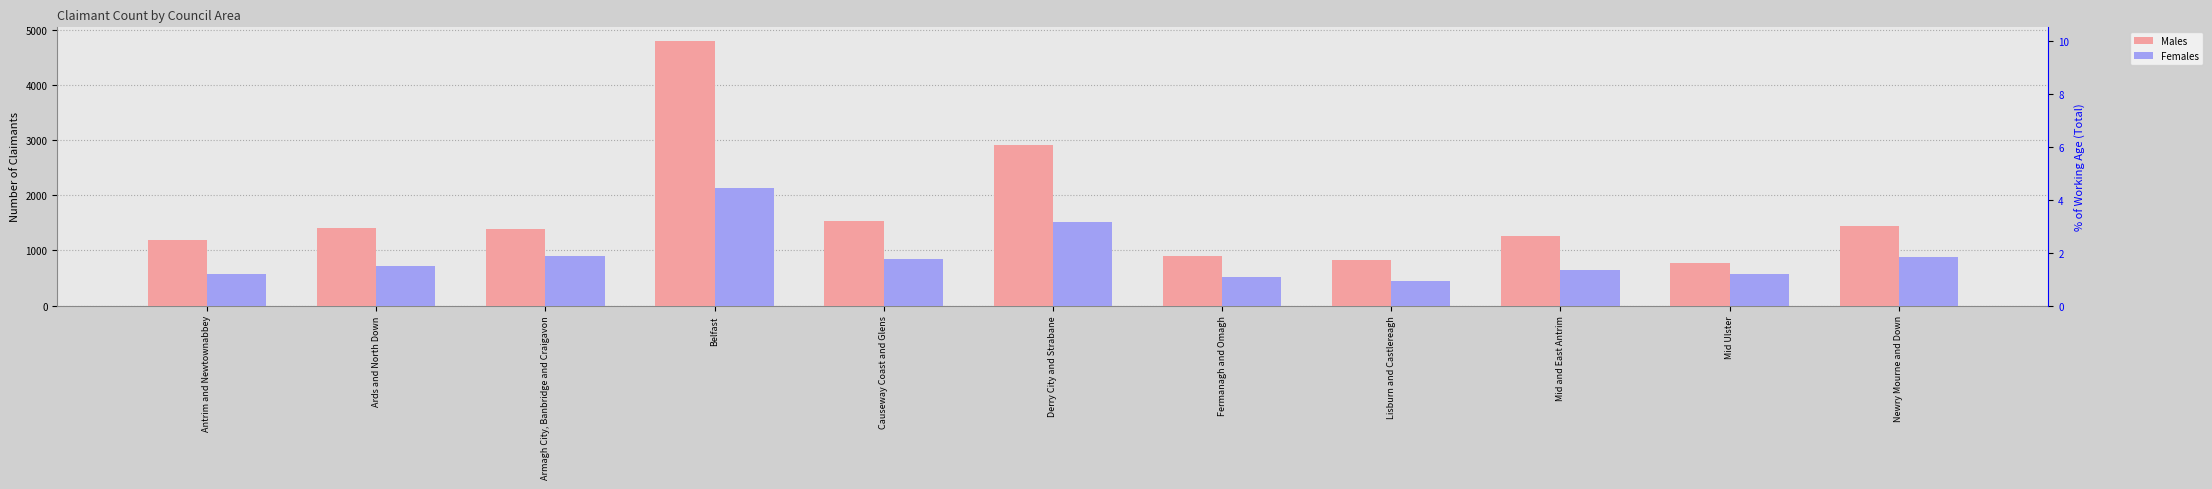

How many distinct data groups are displayed?

2